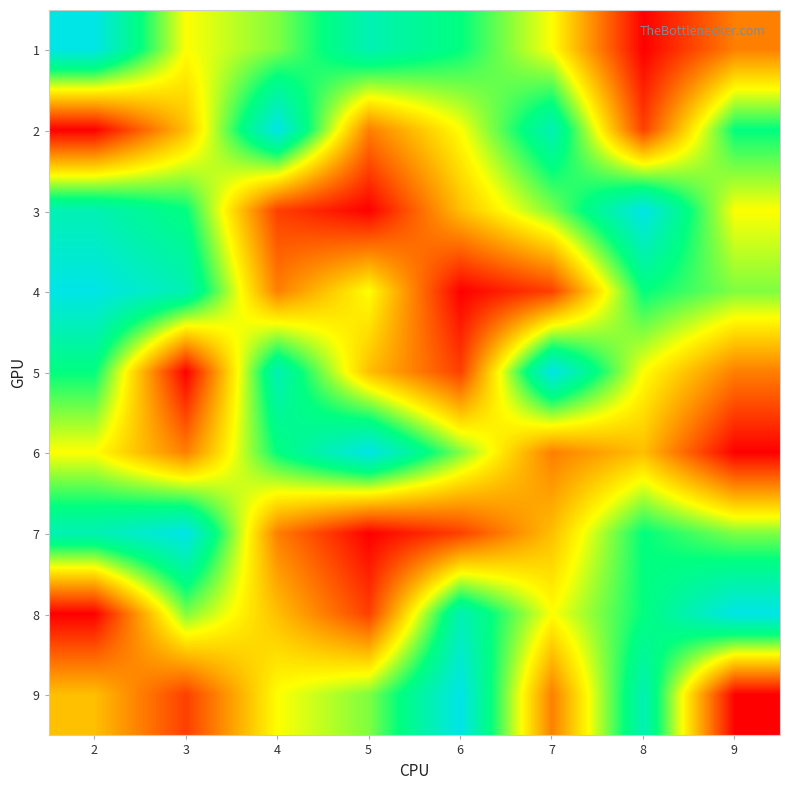

What is the total value across all series at 4?

47